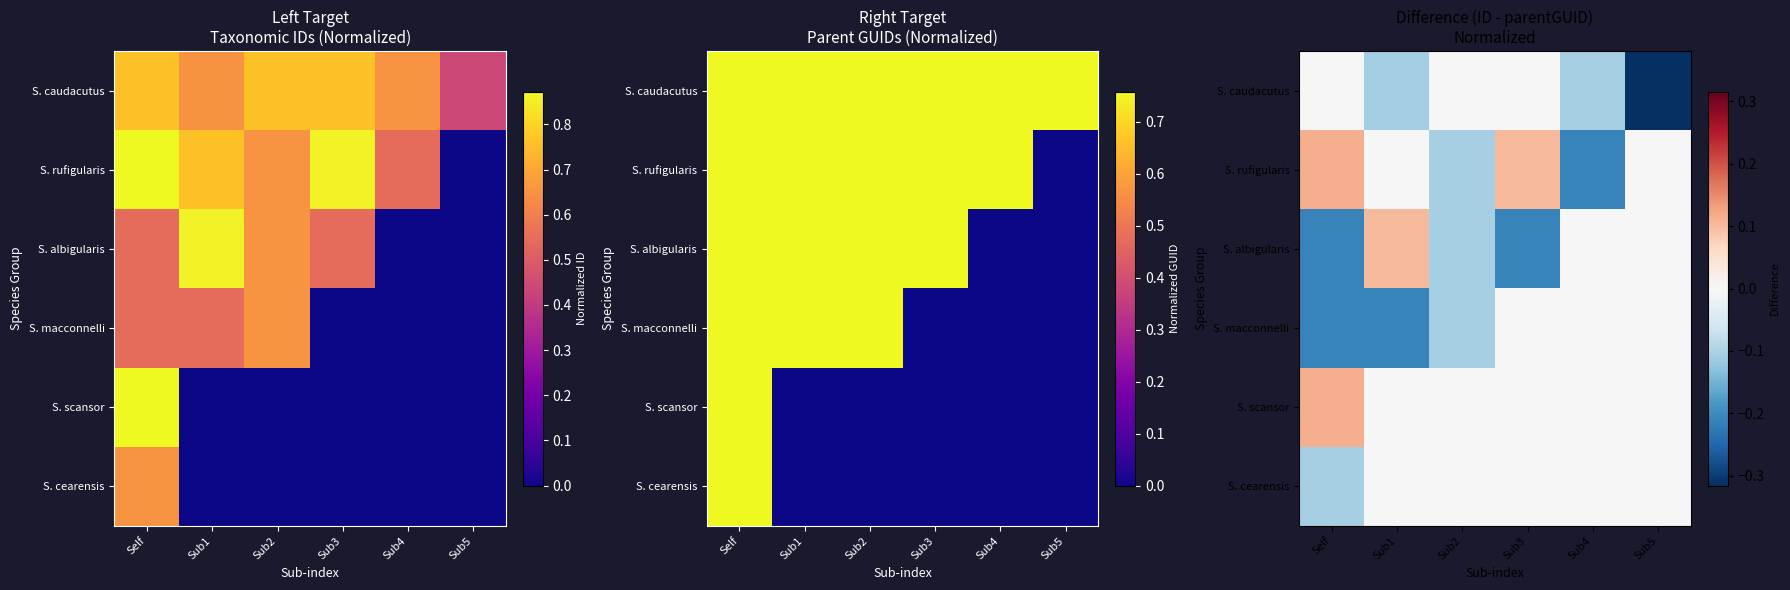

How many values in S. rufigularis are above zero?

2